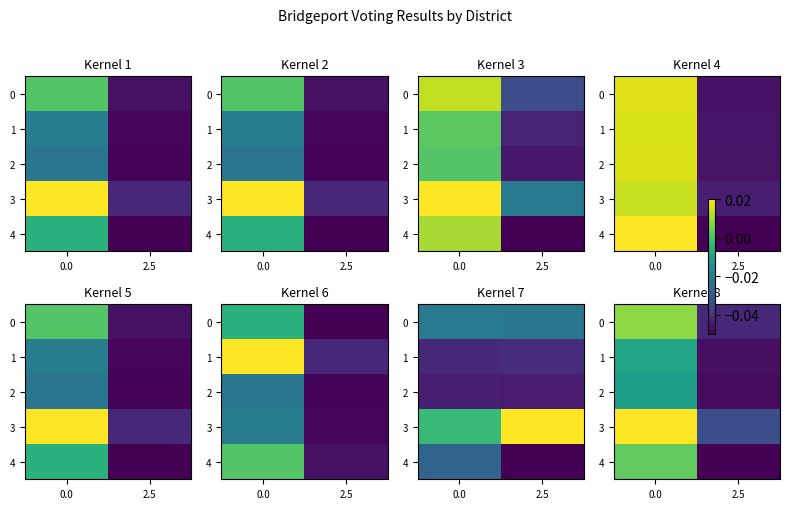

Is the value of 4 at 0.0 greater than the value of 2 at 0.0?

Yes